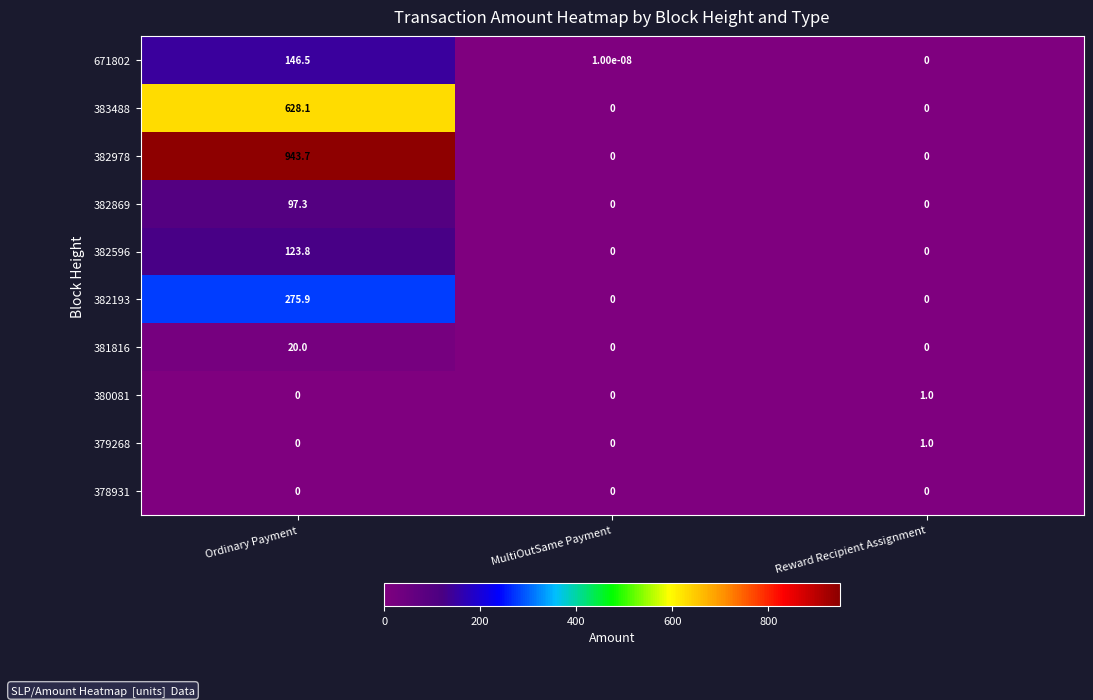

What is the greatest value displayed?

943.7